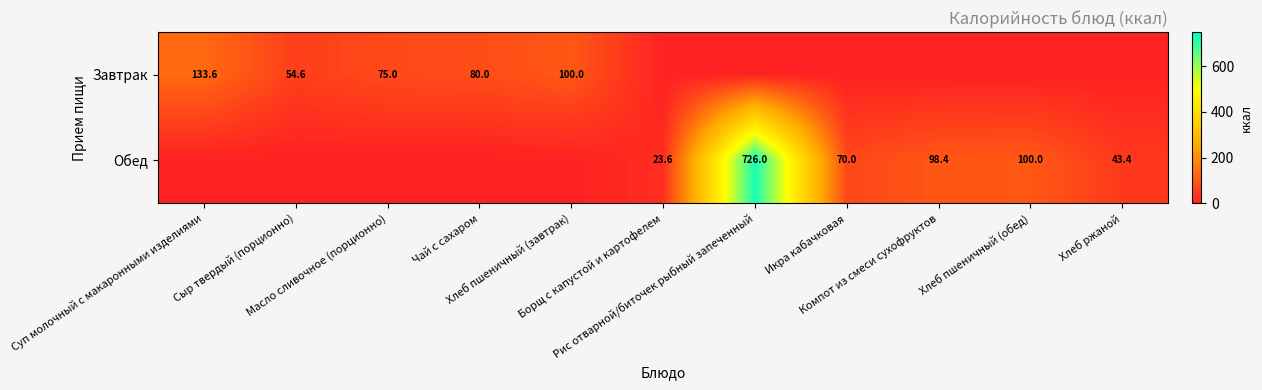

Which category has the highest value across all series?

Рис отварной/биточек рыбный запеченный